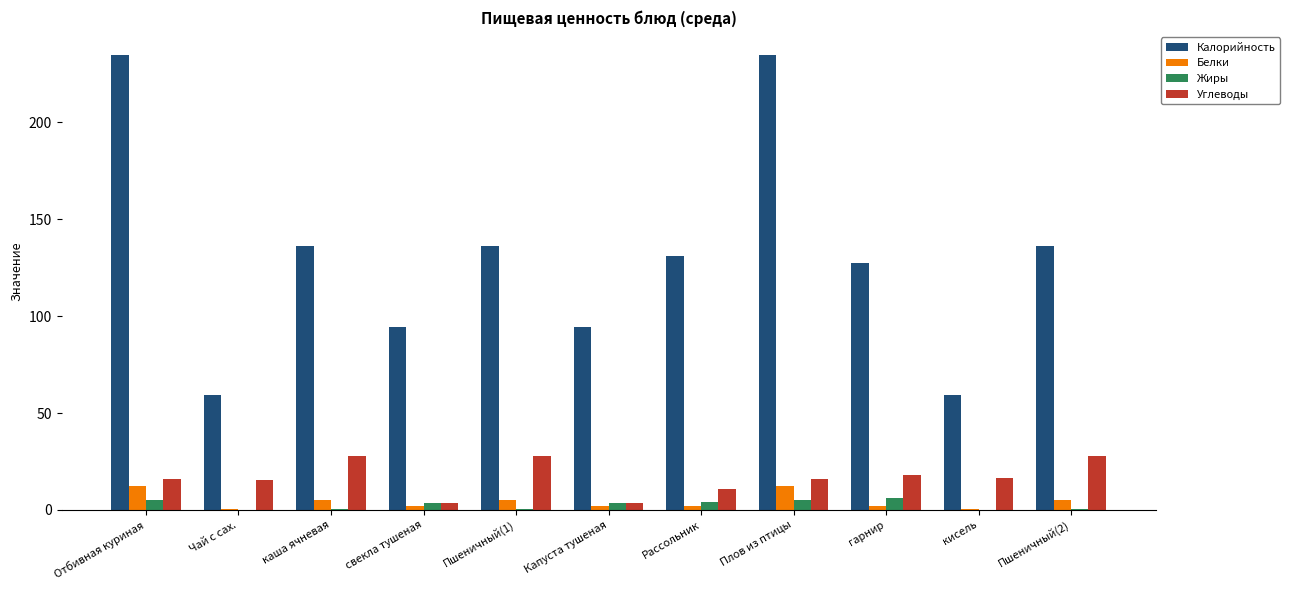

Which series has the largest range (max minus min)?

Калорийность